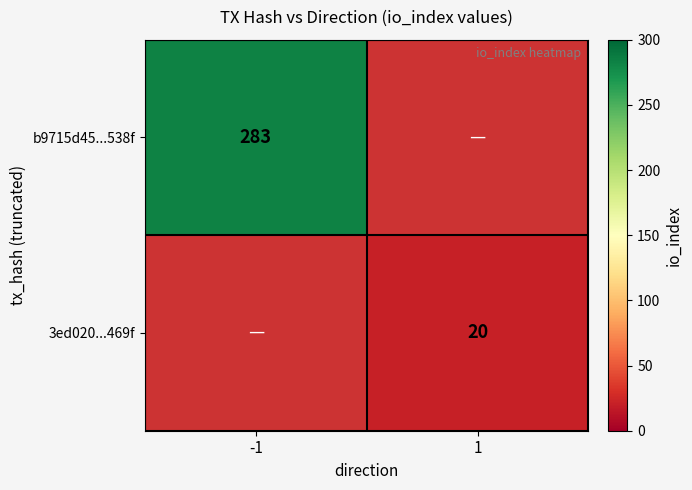

The value of 3ed020...469f at 1 is 20. True or false?

True